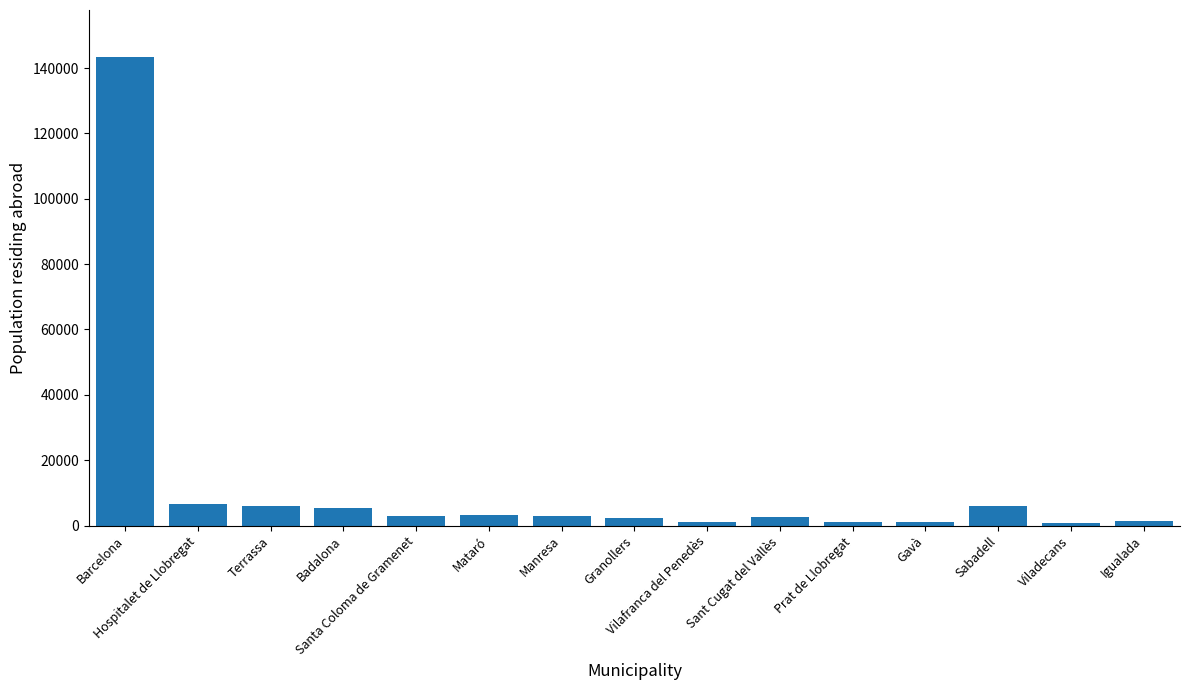

What is the label of the 6th bar from the left?

Mataró